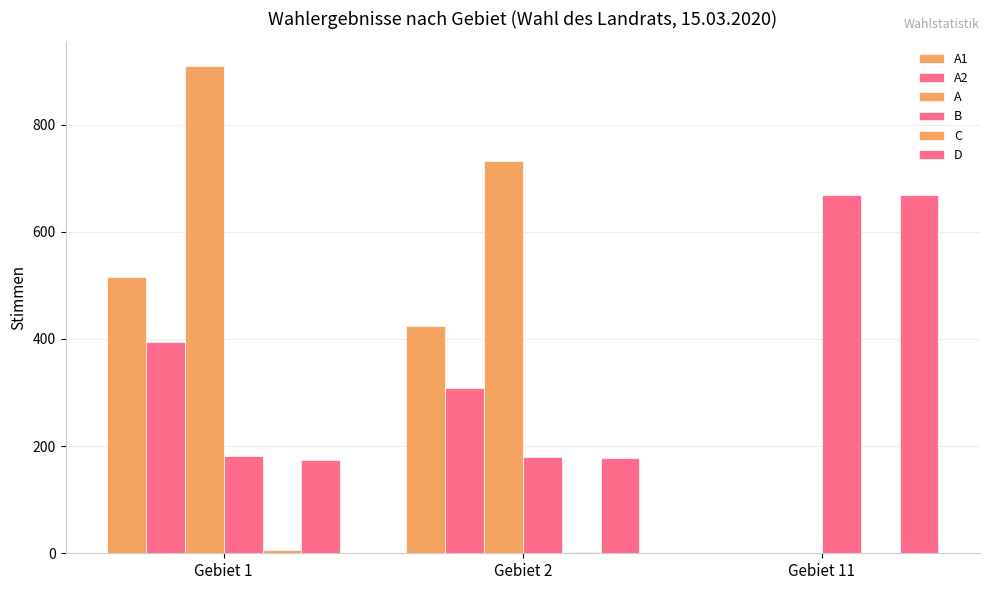

Is it true that D equals 303 at Gebiet 2?

False